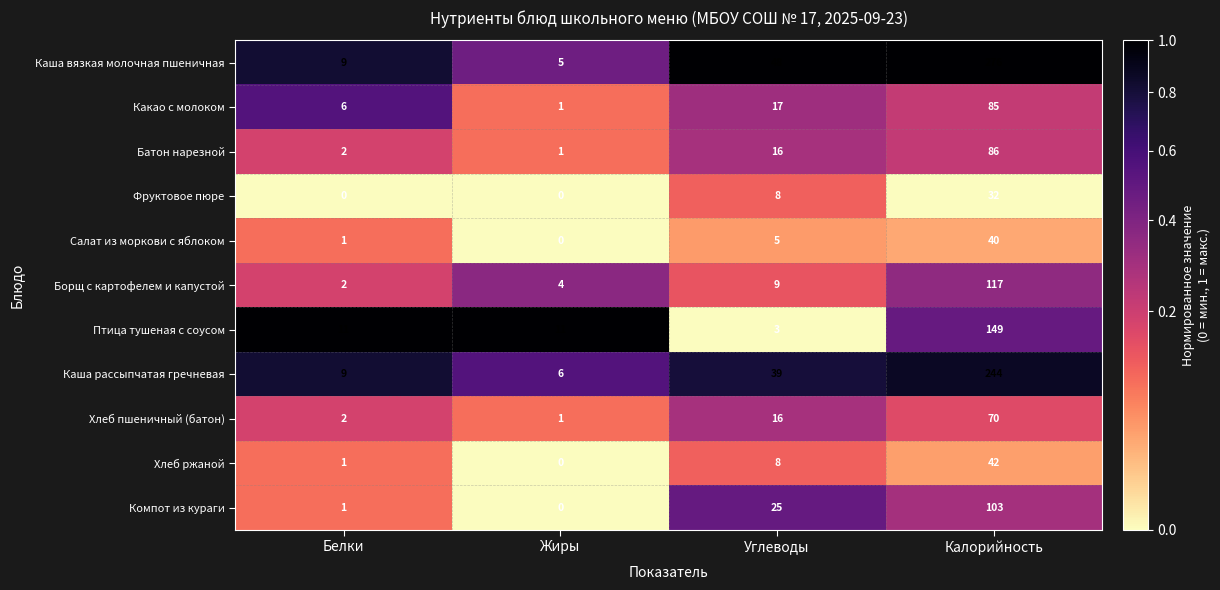

Which series has the largest range (max minus min)?

Каша вязкая молочная пшеничная